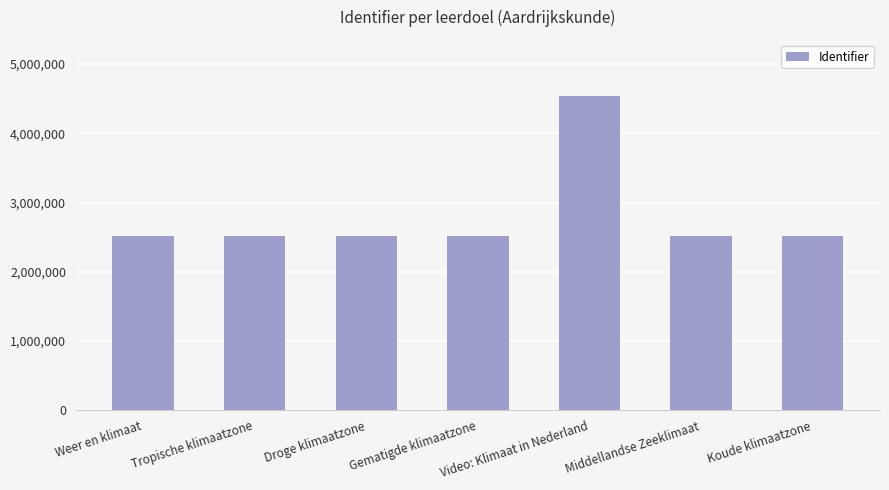

What is the sum of all values?

19594441